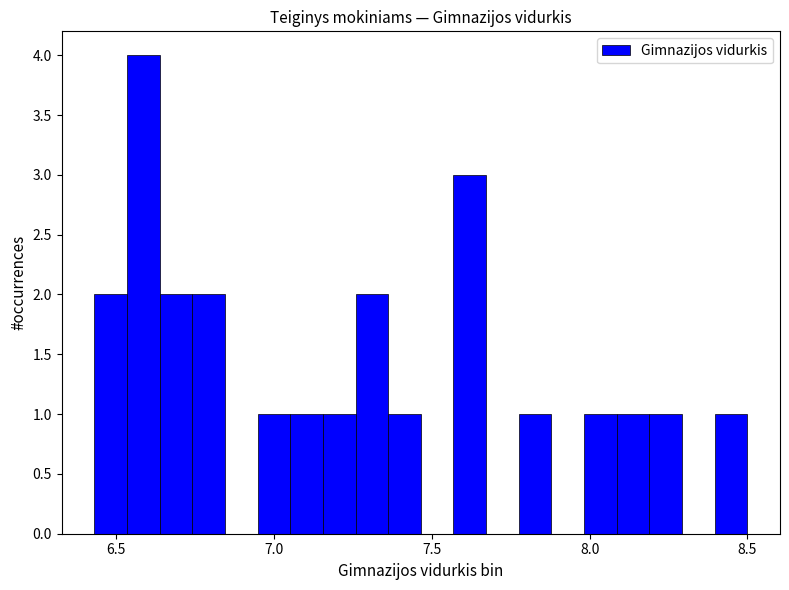

Around what value on the x-axis is the tallest bar? Give the approximate position of its centre, as read against the axis.

6.60